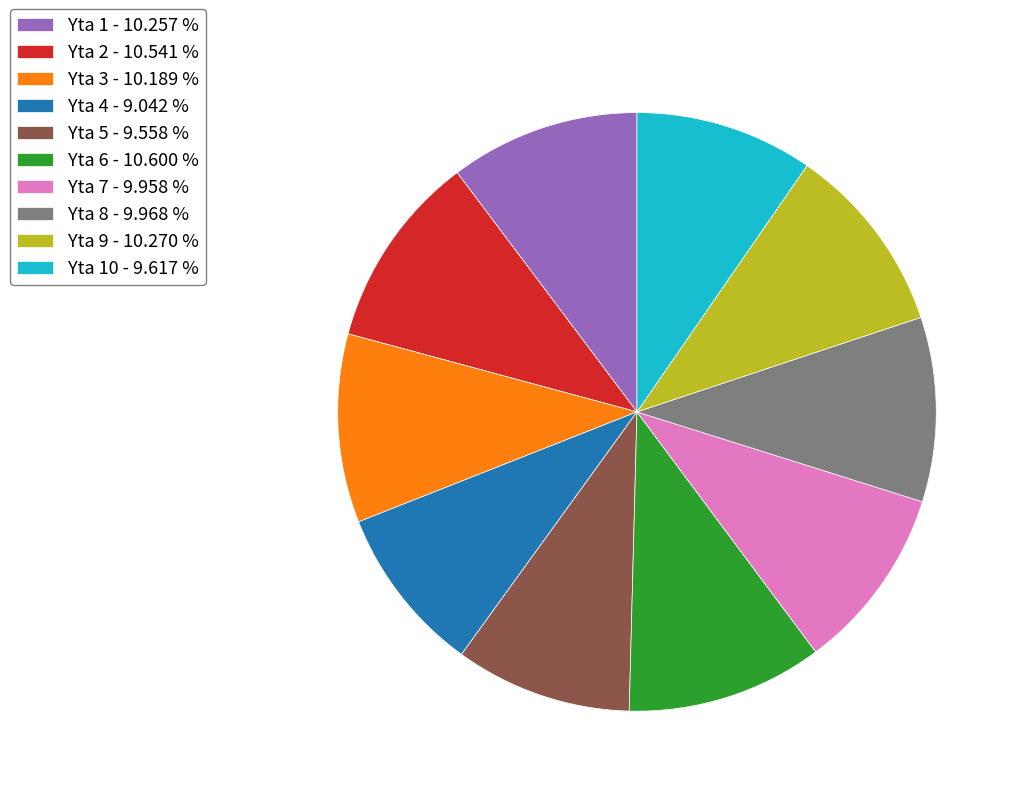

Between Yta 8 - 9.968 % and Yta 6 - 10.600 %, which is larger?

Yta 6 - 10.600 %